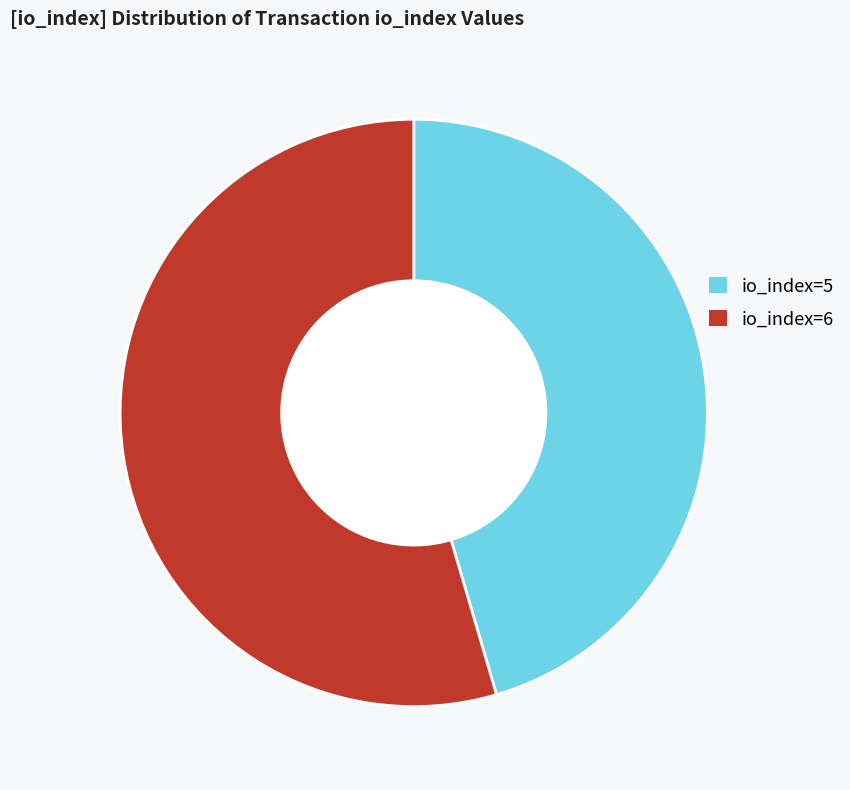

Combined, do io_index=5 and io_index=6 account for over 50%?

Yes